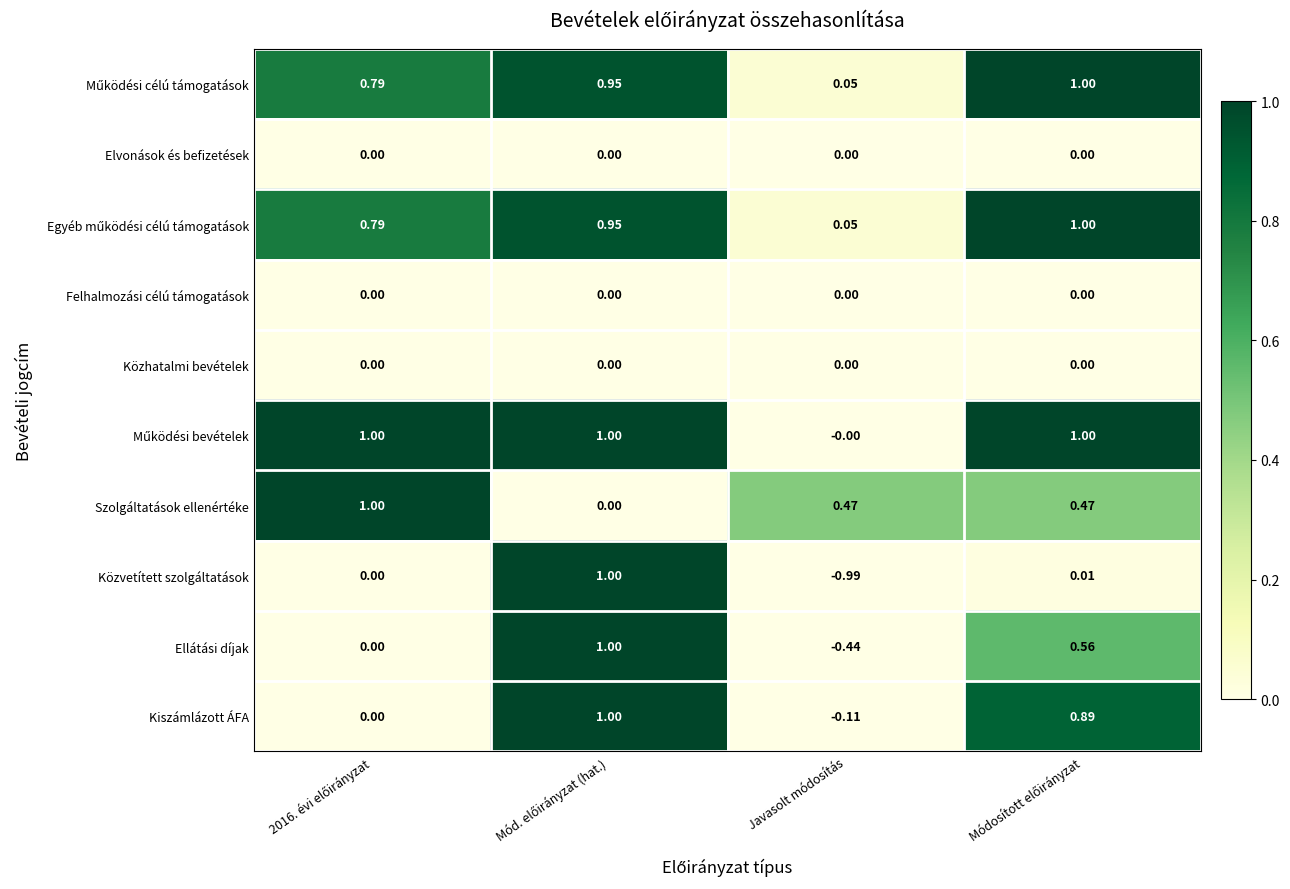

Which series has the largest range (max minus min)?

Közvetített szolgáltatások